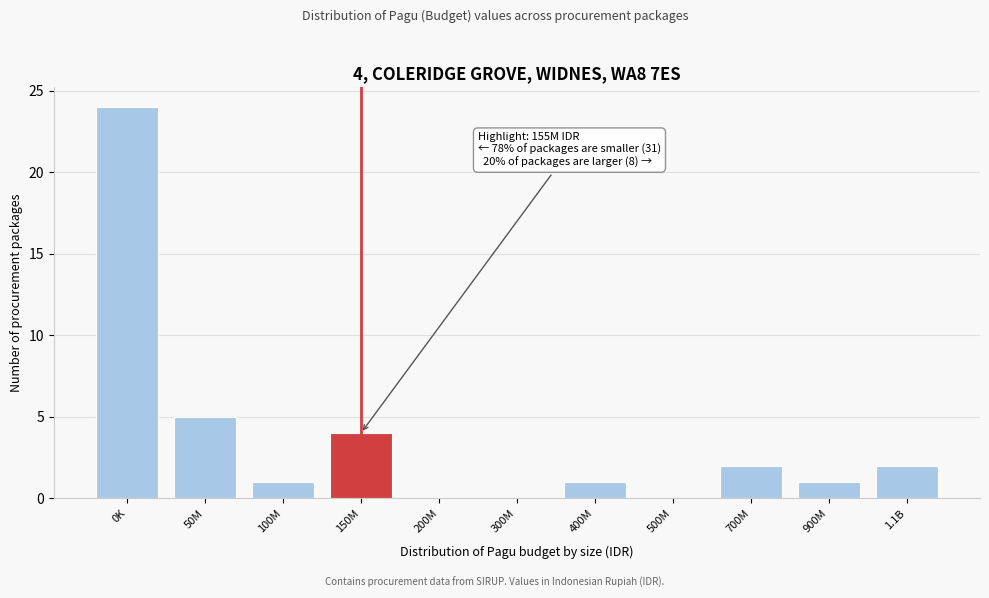

Reading left to right, transcribe all the data shown in this chart.

0K=24	50M=5	100M=1	150M=4	200M=0	300M=0	400M=1	500M=0	700M=2	900M=1	1.1B=2